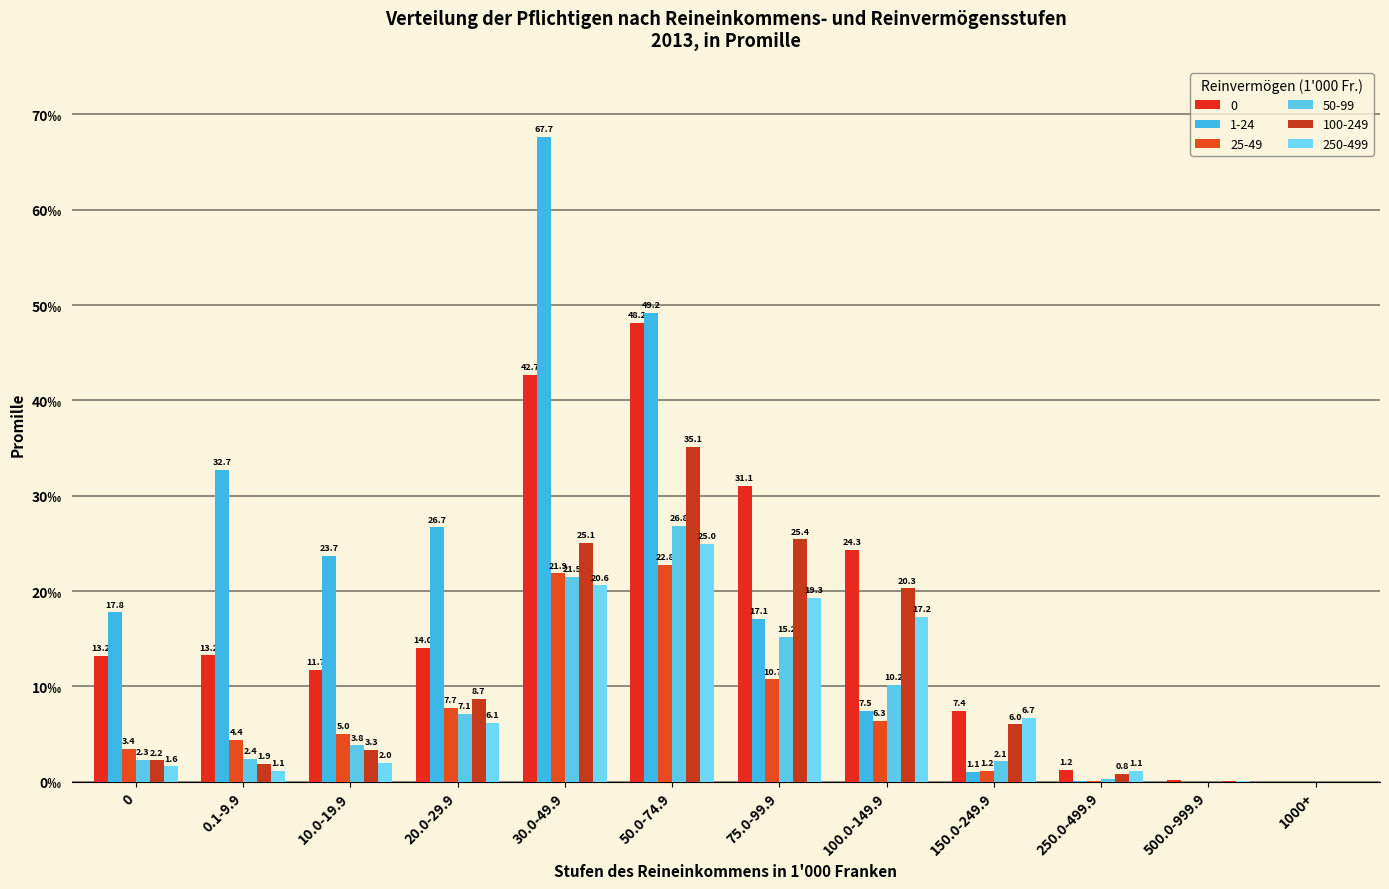

Are the bars grouped side by side (vs. stacked)?

Yes